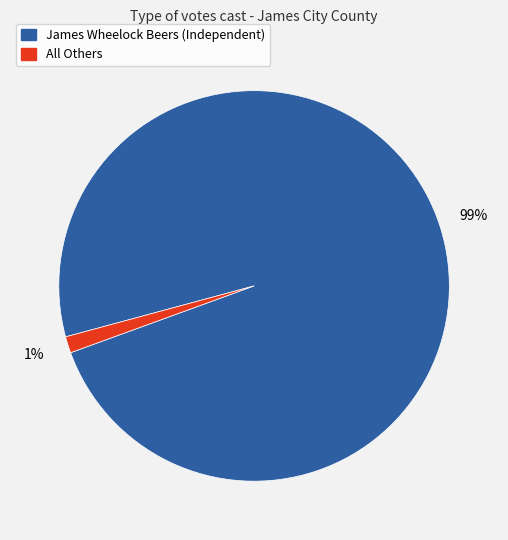

Is there a majority slice in this chart?

Yes